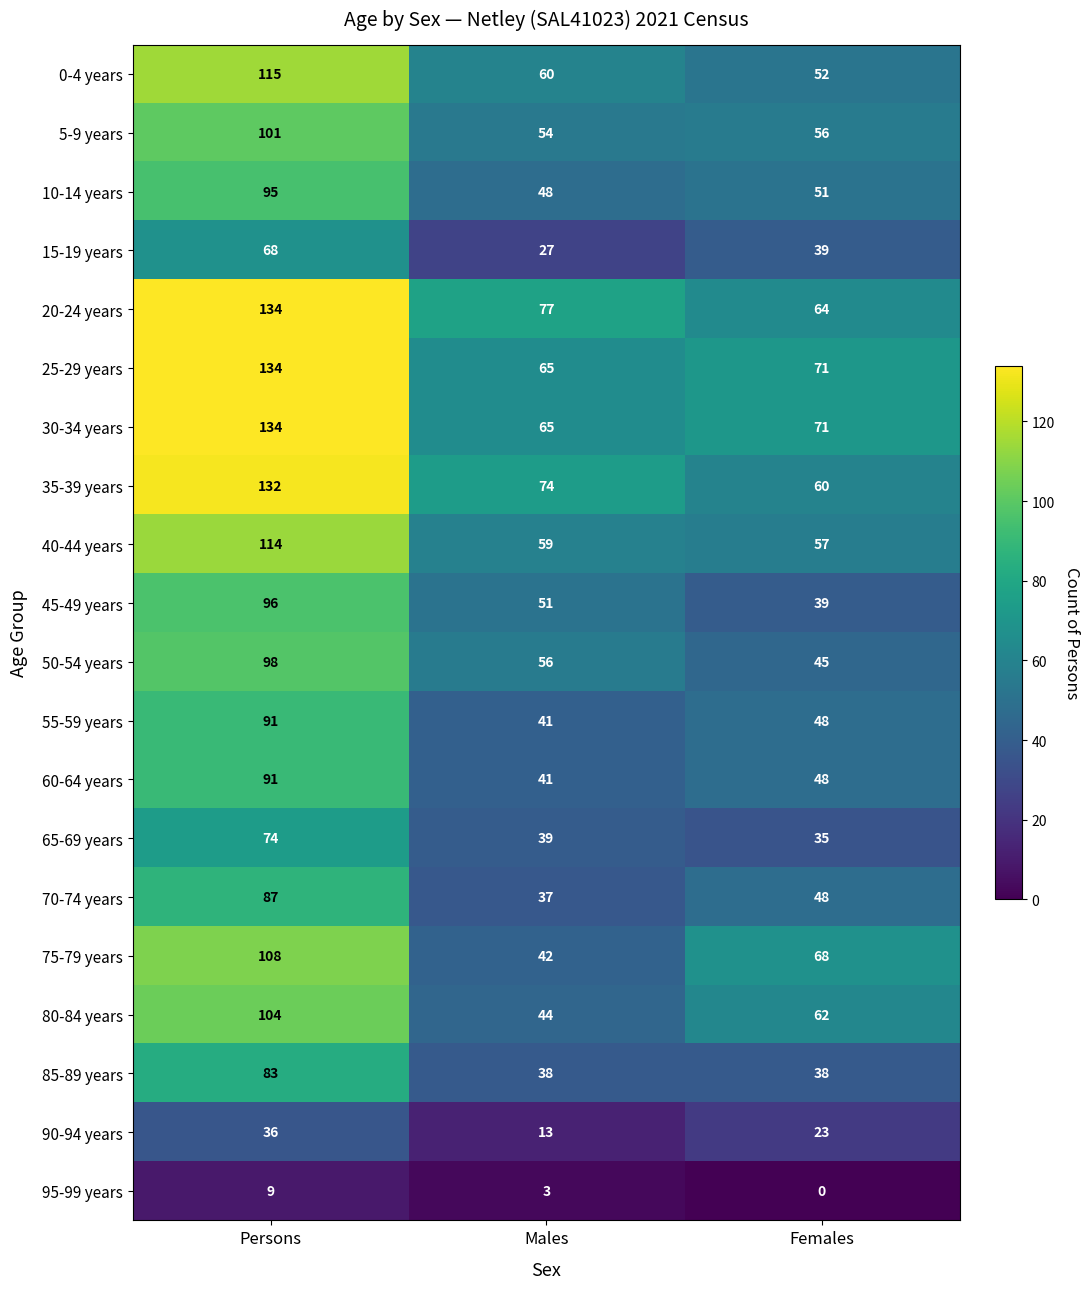

Which series has the largest total across all categories?

20-24 years